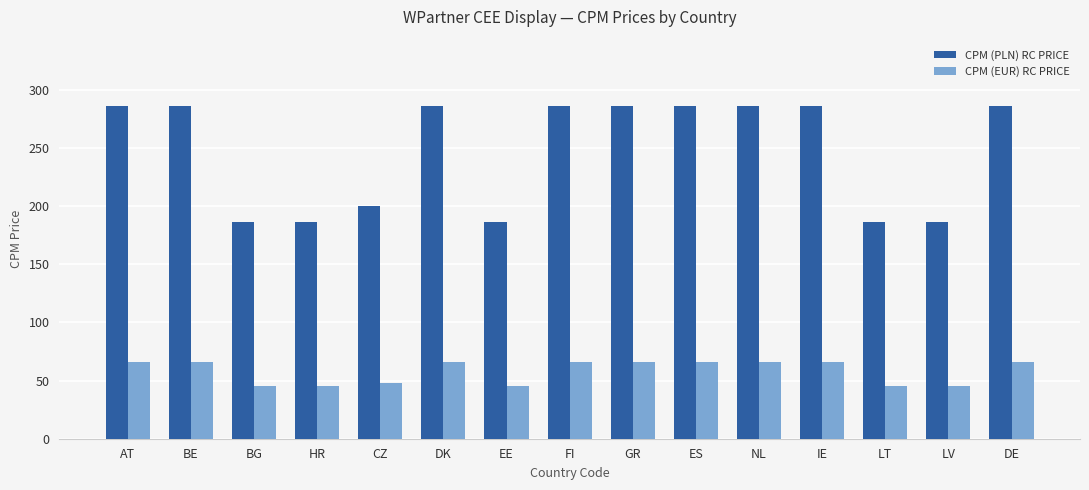

Is it true that CPM (PLN) RC PRICE equals 186 at LT?

True